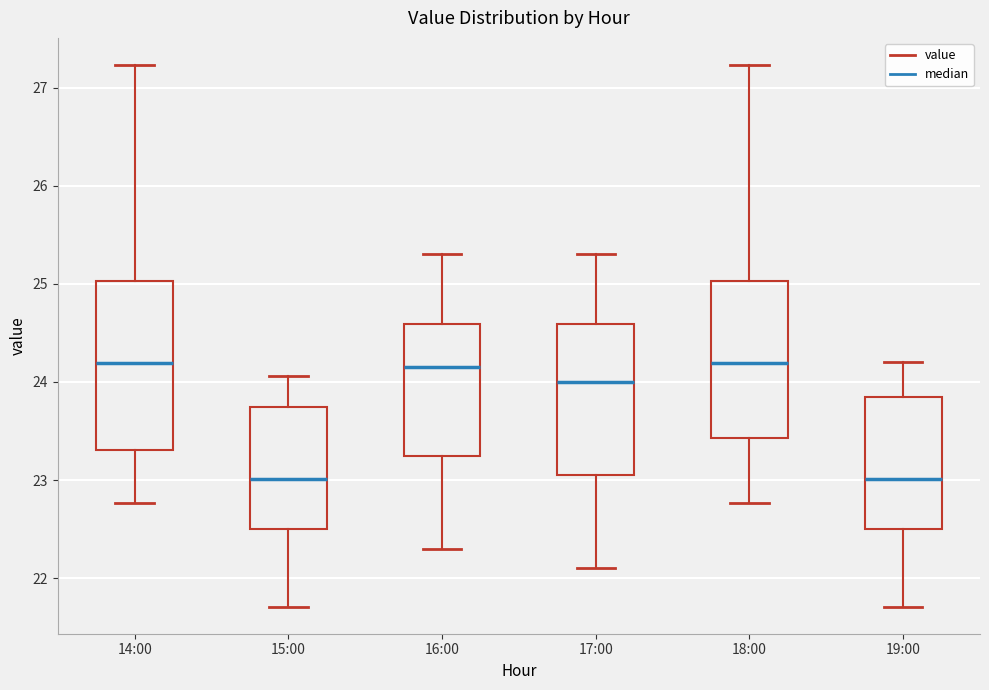

Reading left to right, transcribe this box plot: for each box, give where its median line is, the range the box spans, and where its two whiskers end, as read against the y-axis. The values are not printed on the chart, so give them approximately, as read against the axis.

14:00: median 24.2, box 23.3 to 25.0, whiskers 22.8 to 27.2
15:00: median 23.0, box 22.5 to 23.7, whiskers 21.7 to 24.1
16:00: median 24.2, box 23.3 to 24.6, whiskers 22.3 to 25.3
17:00: median 24.0, box 23.1 to 24.6, whiskers 22.1 to 25.3
18:00: median 24.2, box 23.4 to 25.0, whiskers 22.8 to 27.2
19:00: median 23.0, box 22.5 to 23.8, whiskers 21.7 to 24.2